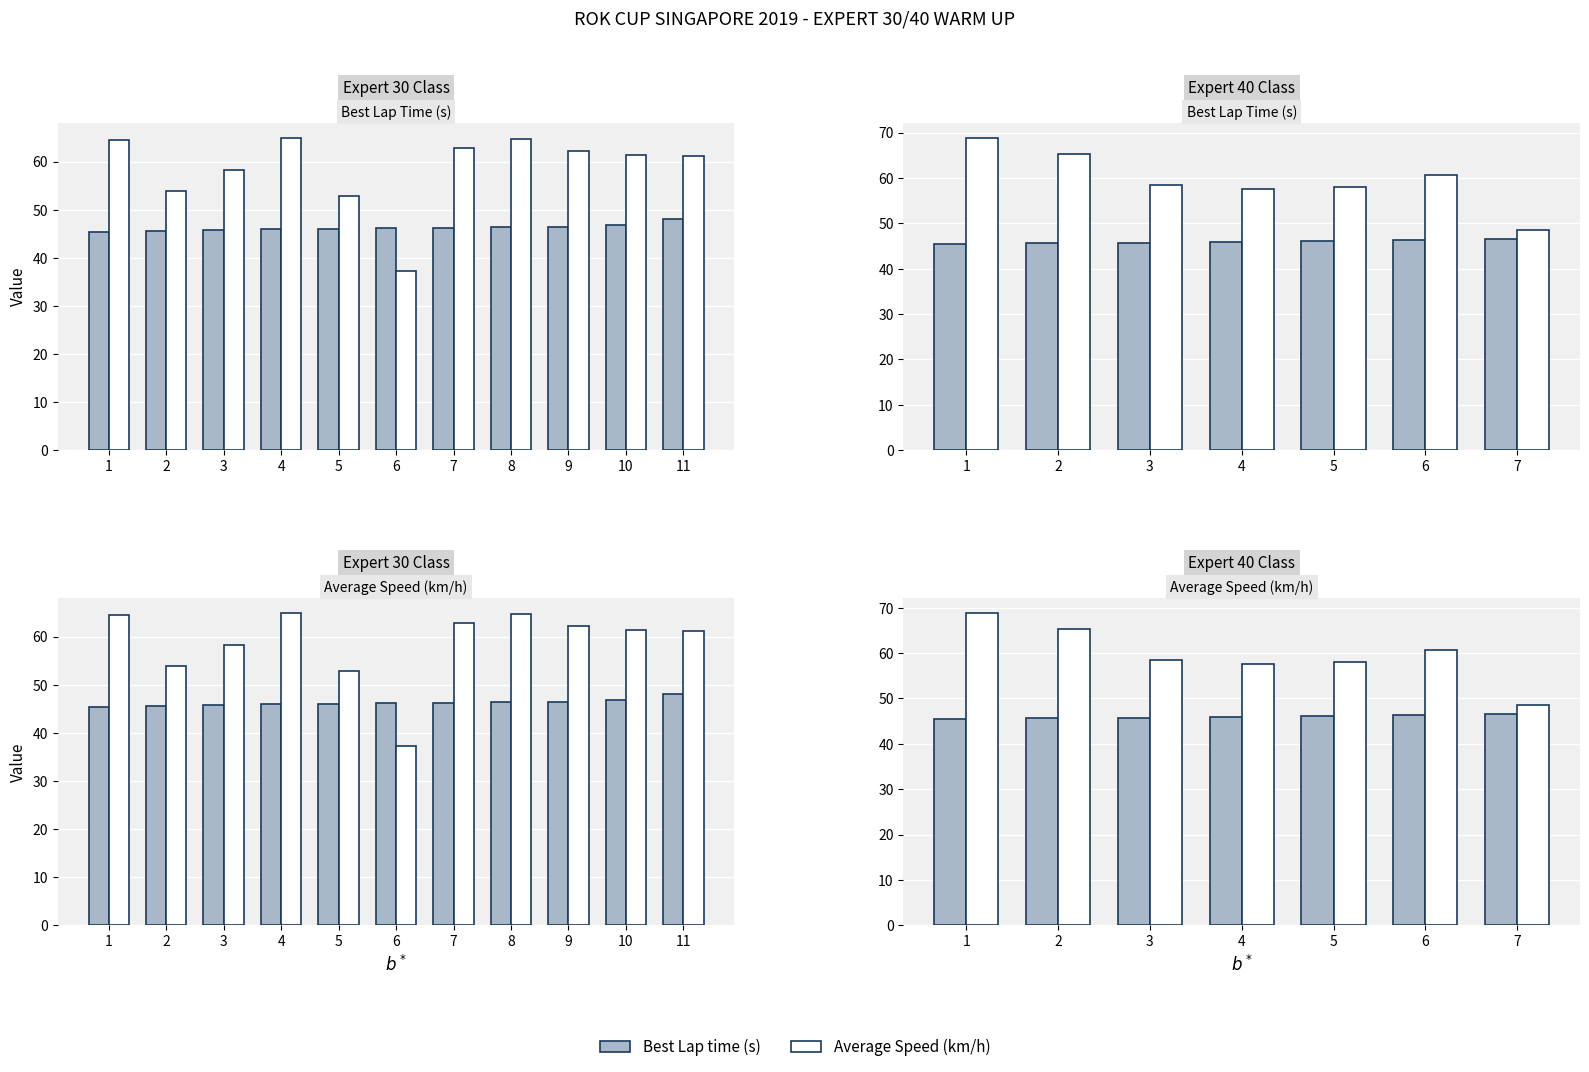

What is the maximum value shown in the chart?

68.8